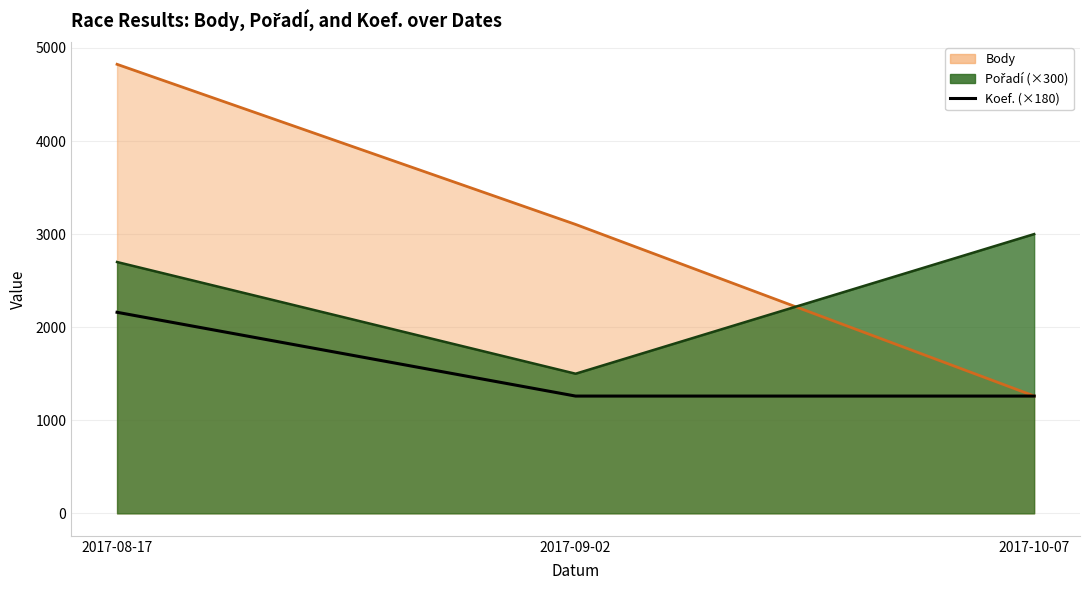

At which label is the value closest to 1710?

2017-08-17